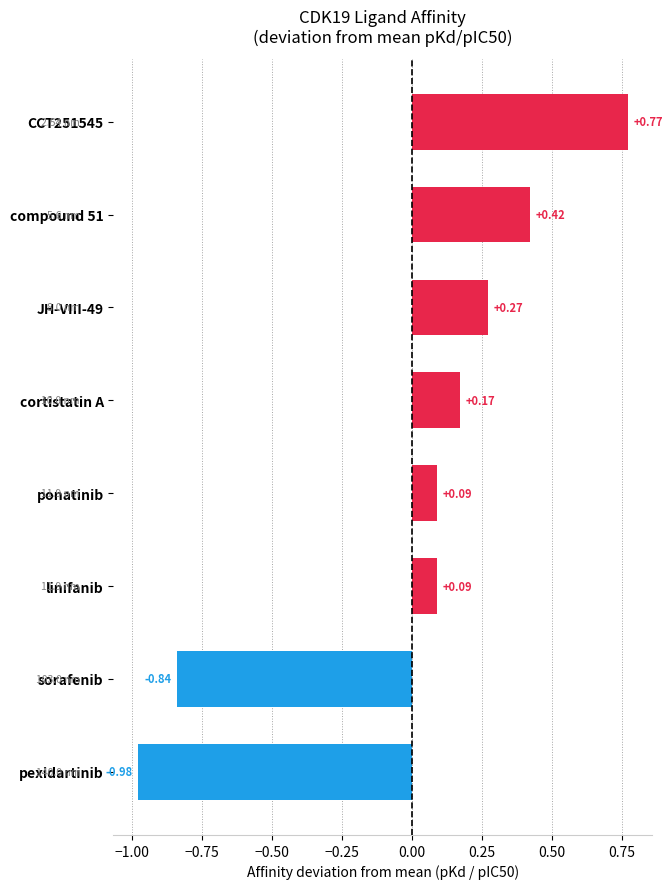

What is the label of the 4th bar from the top?

cortistatin A